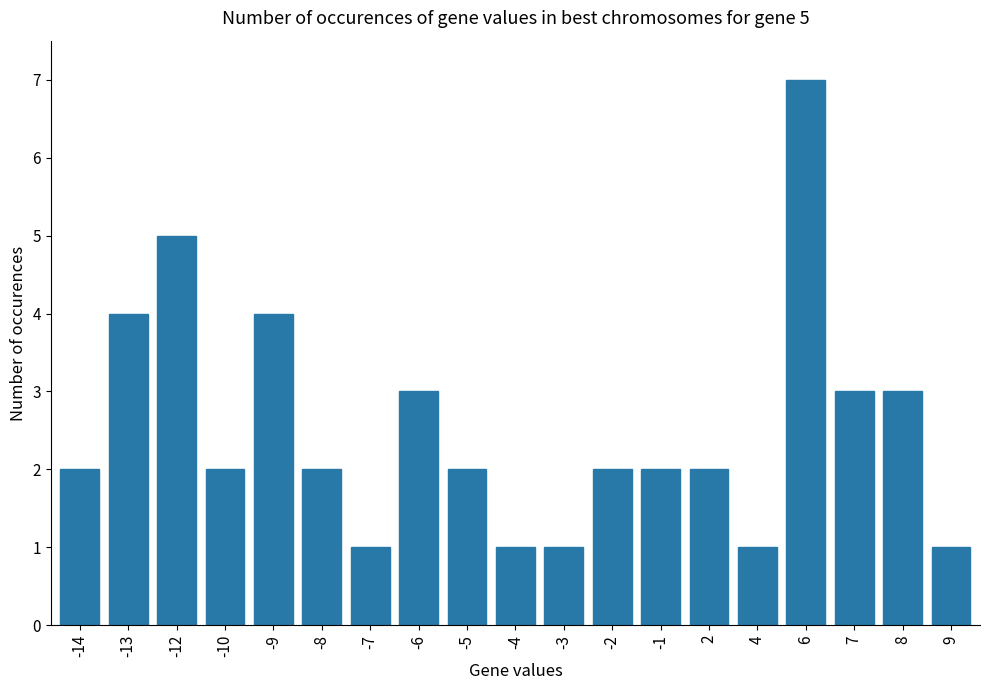

Reading left to right, list all the values displayed in this chart.

2	4	5	2	4	2	1	3	2	1	1	2	2	2	1	7	3	3	1